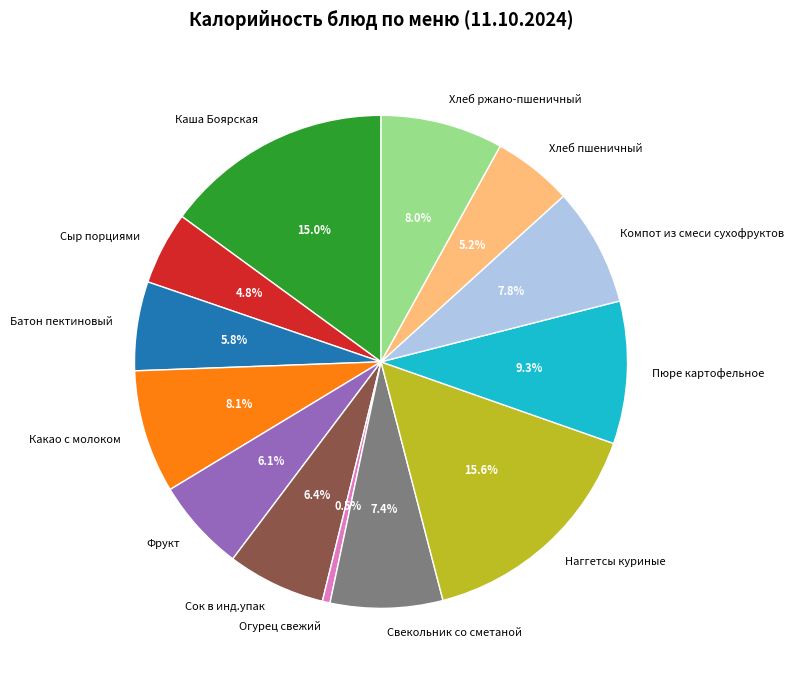

What is the smallest slice in the pie chart?

Огурец свежий